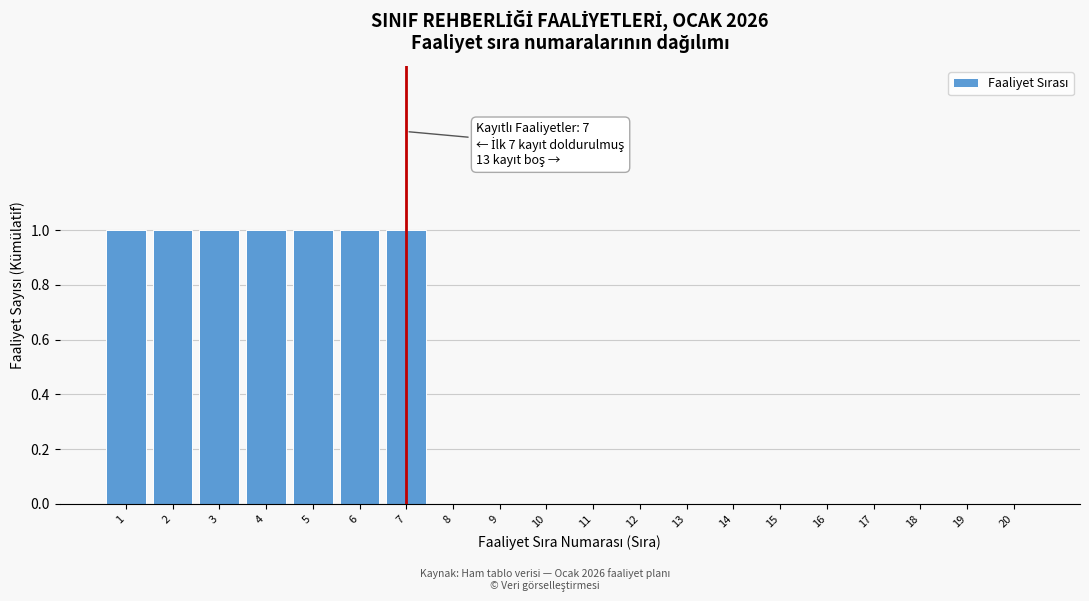

Reading right to left, transcribe all the data shown in this chart.

20=0	19=0	18=0	17=0	16=0	15=0	14=0	13=0	12=0	11=0	10=0	9=0	8=0	7=1	6=1	5=1	4=1	3=1	2=1	1=1